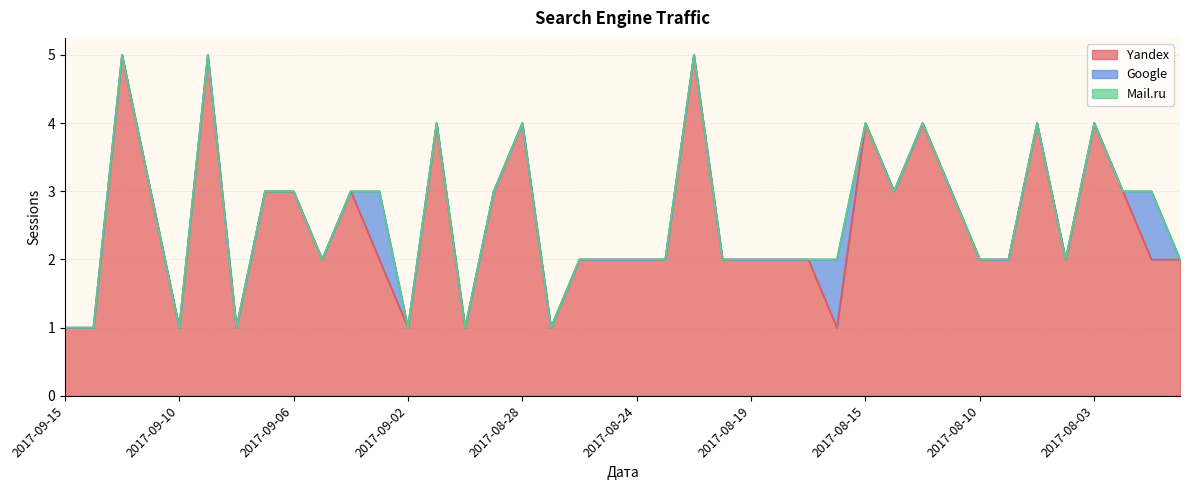

Which series has the widest spread of values?

Yandex